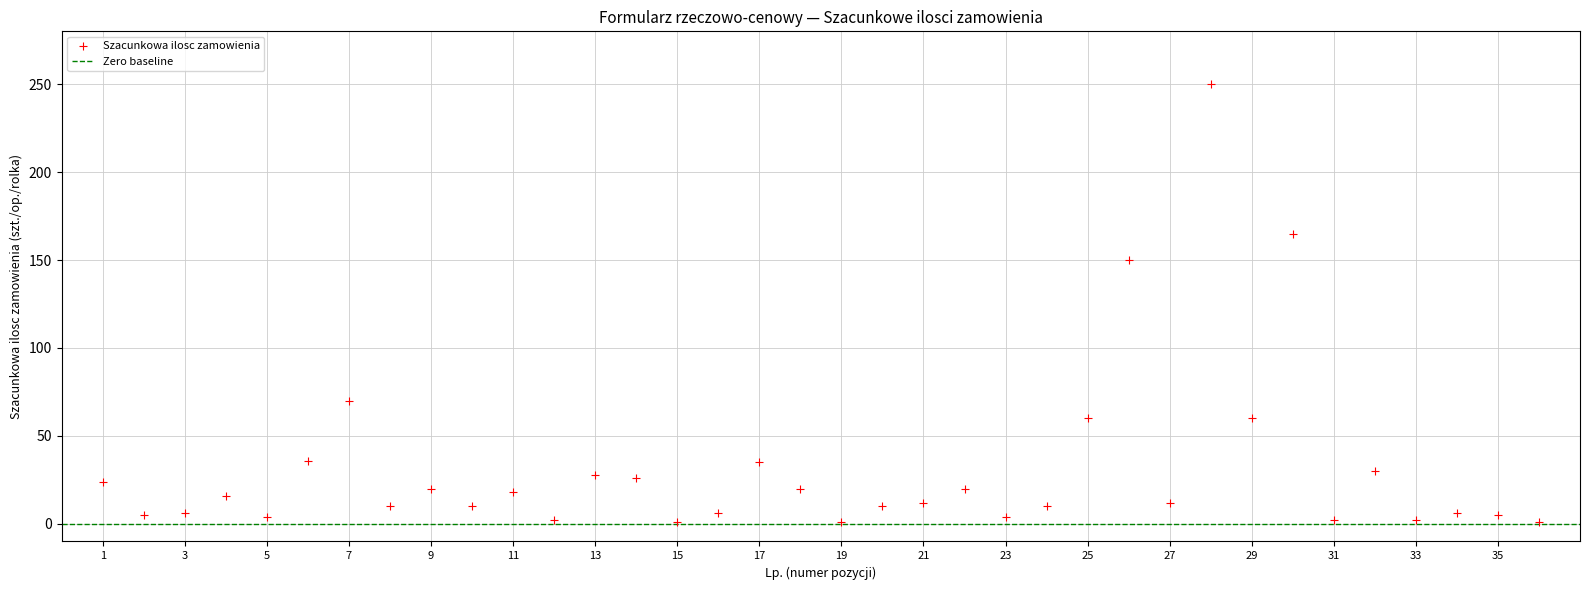

What is the range of Y values (max minus min)?

249